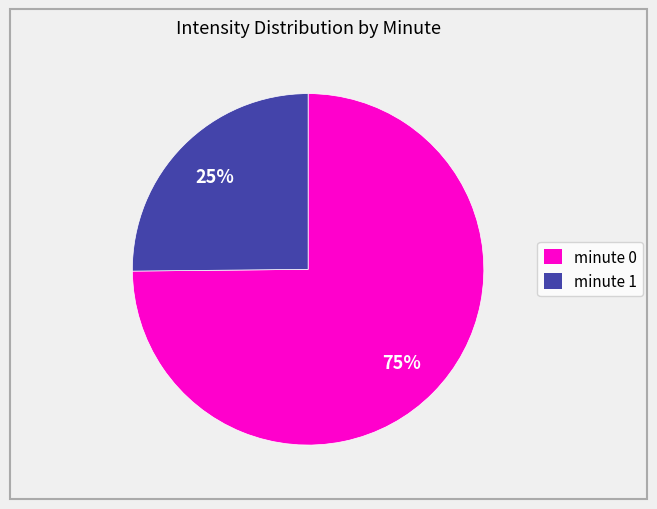

Which slice is the smallest?

minute 1